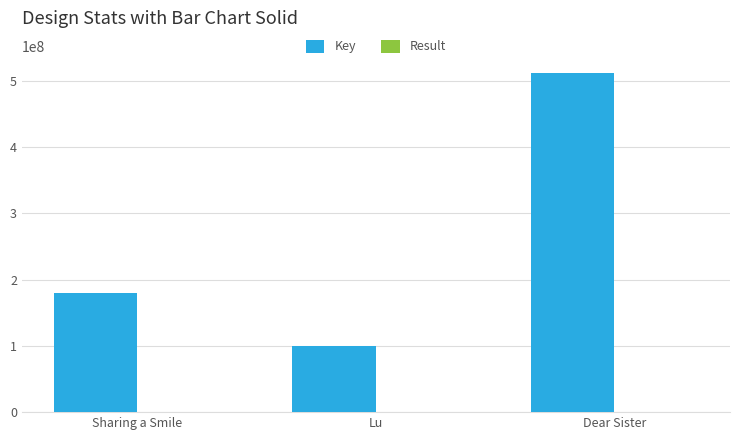

Which series has the largest total across all categories?

Key